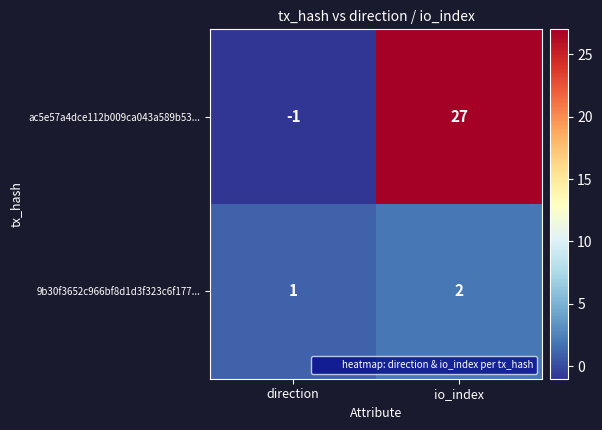

Which category has the lowest value across all series?

direction